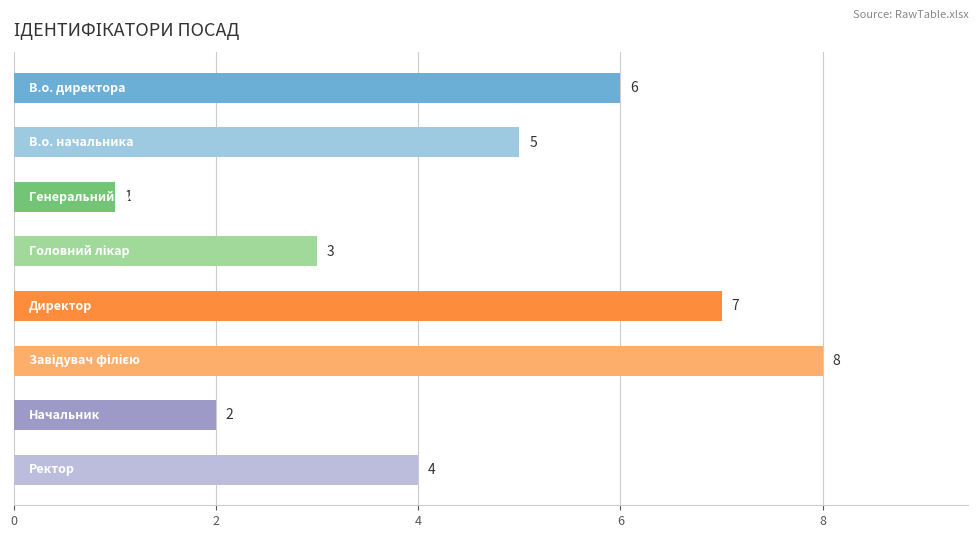

What is the difference between the second highest and minimum values?

6